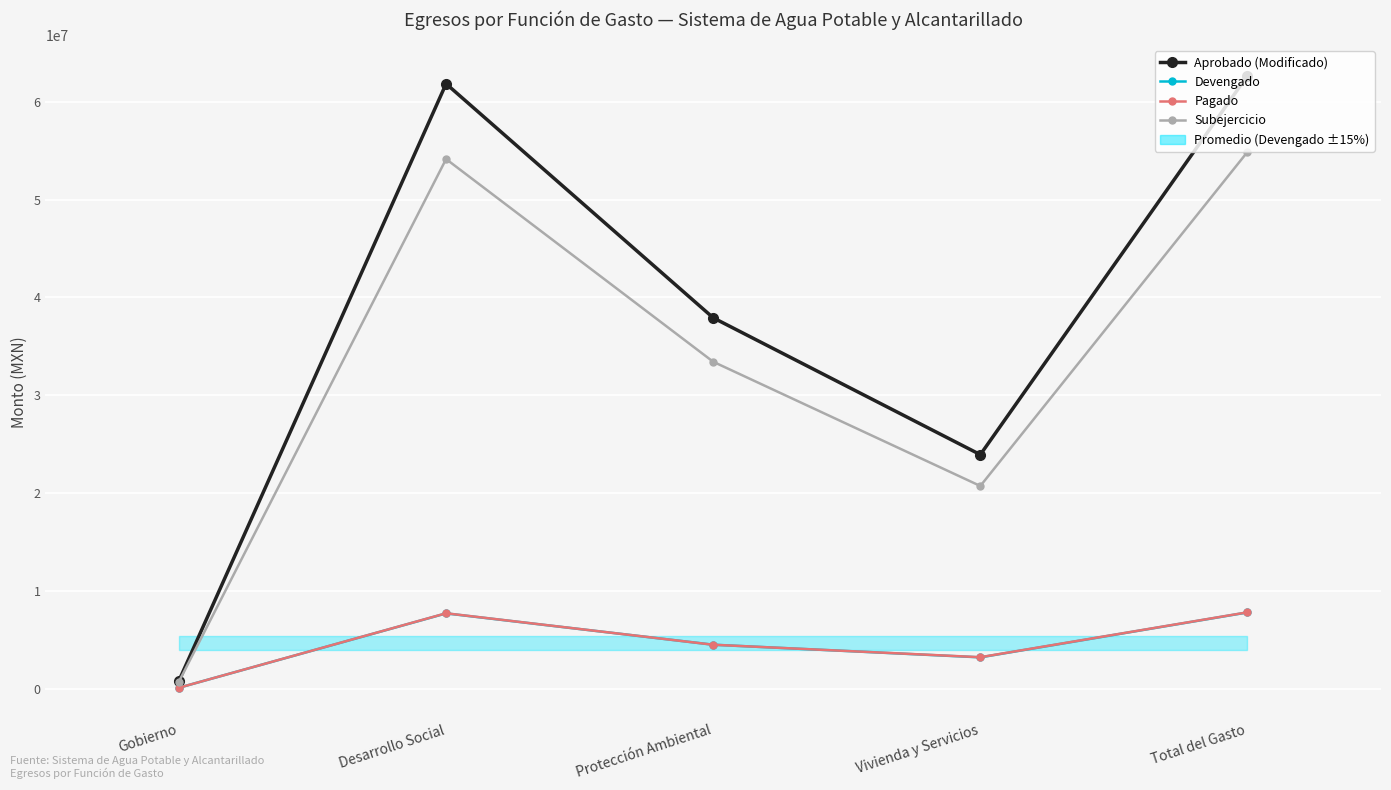

Which series has the largest total across all categories?

Aprobado (Modificado)